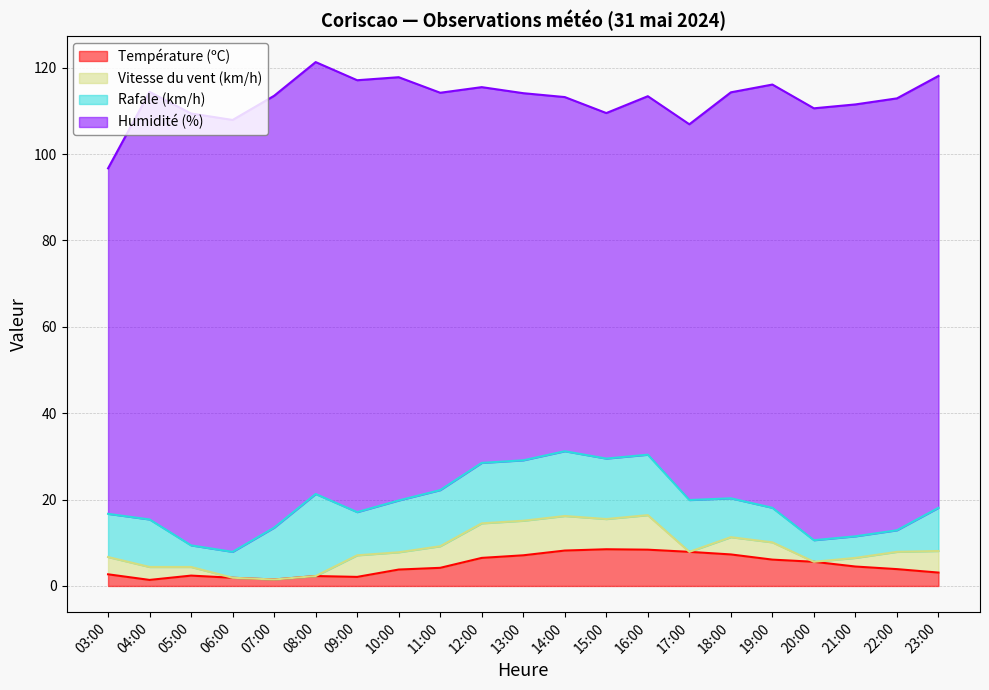

Which series changed the most between 04:00 and 11:00?

Humidité (%)